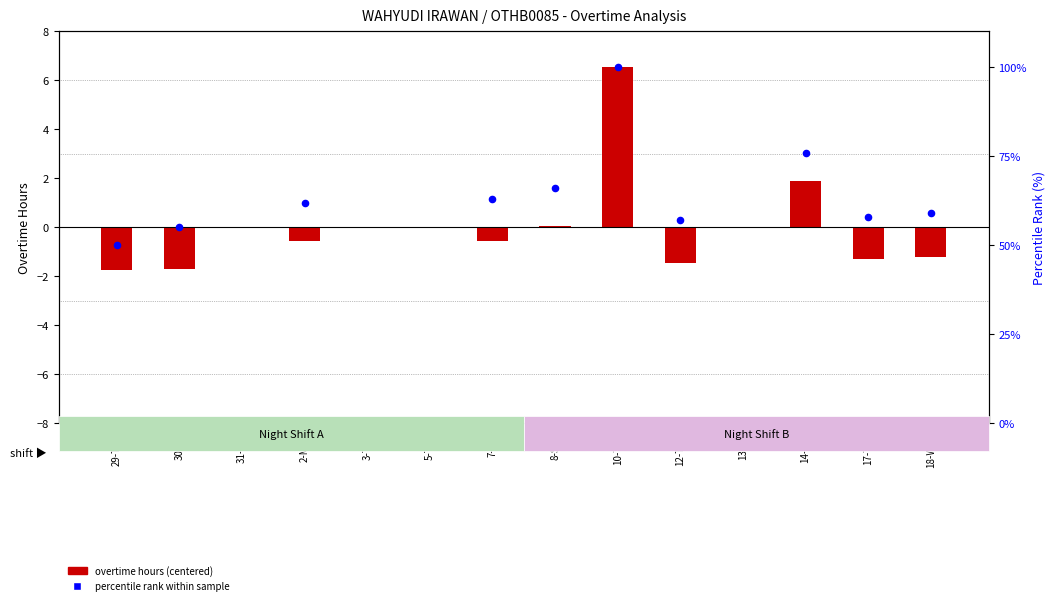

What are all the series names shown in the legend?

overtime hours (centered), percentile rank within sample